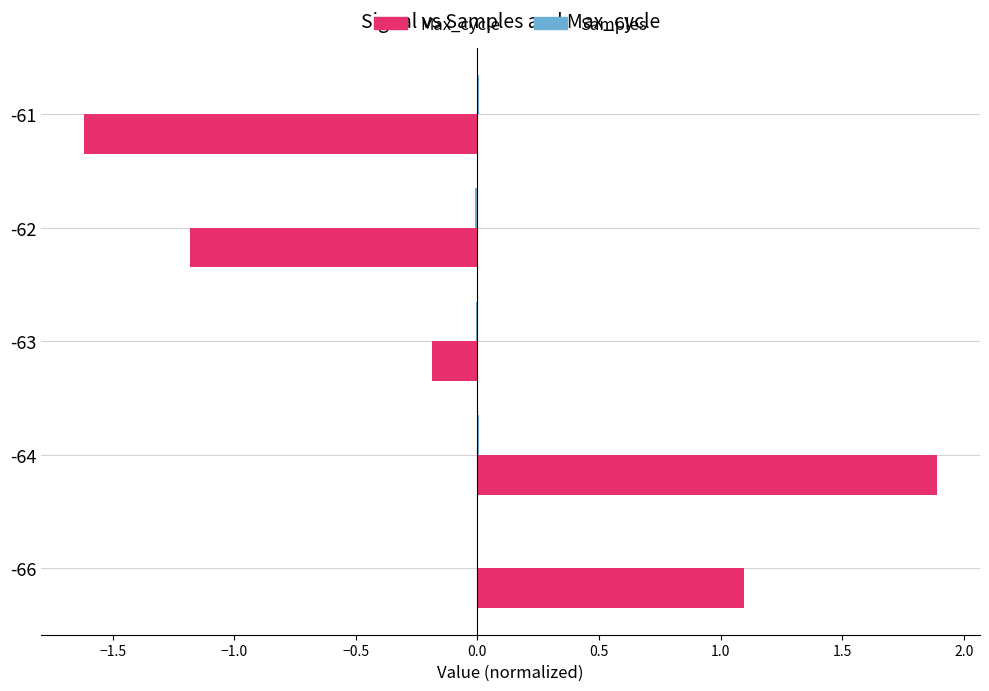

What is the greatest value displayed?

1.9